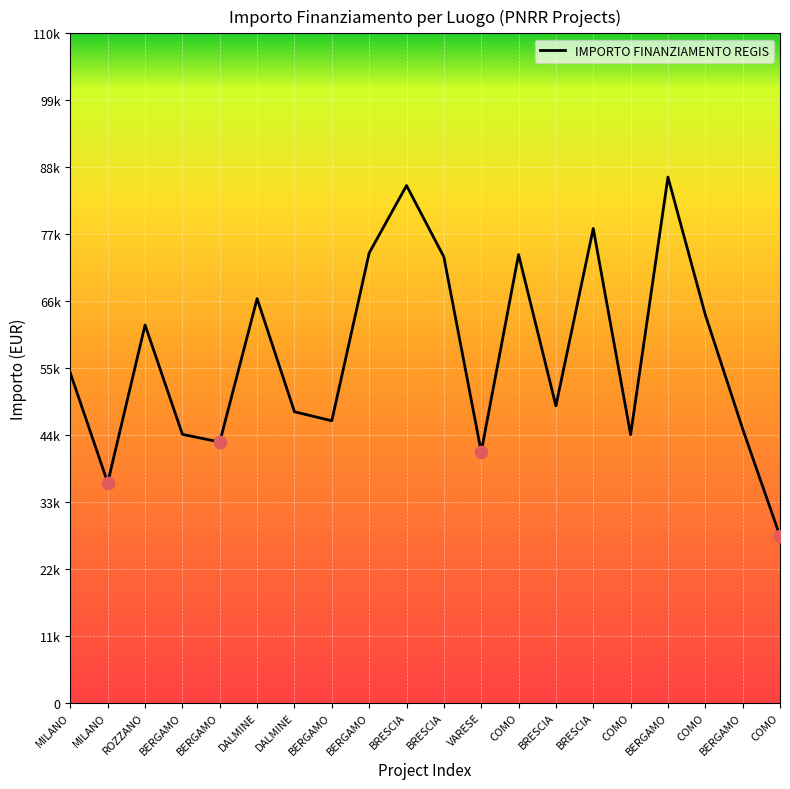

Does the chart have visible grid lines?

Yes